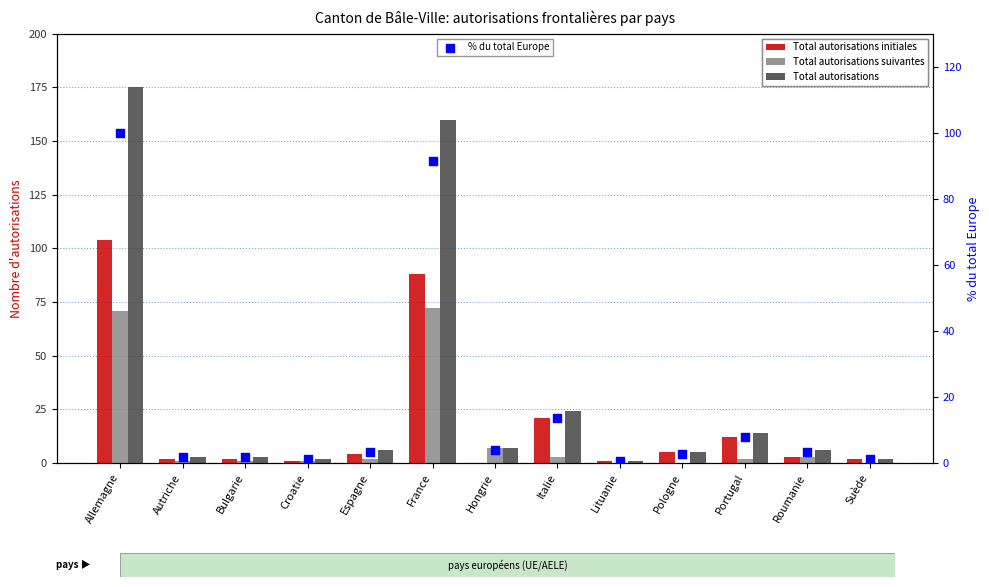

What are all the series names shown in the legend?

Total autorisations initiales, Total autorisations suivantes, Total autorisations, % du total Europe